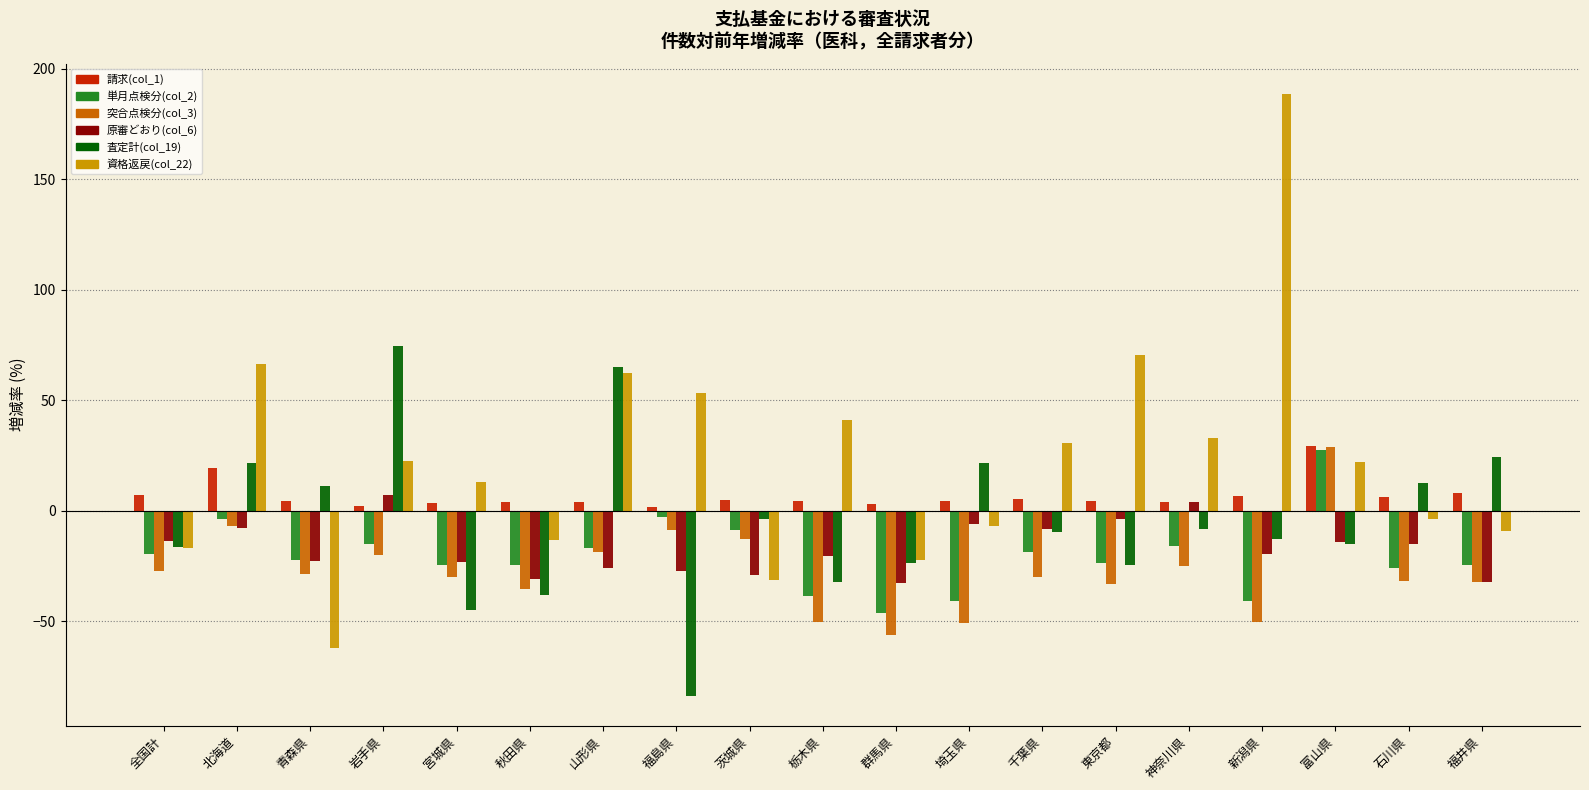

What is the difference between the highest and lowest values at 宮城県?

58.0